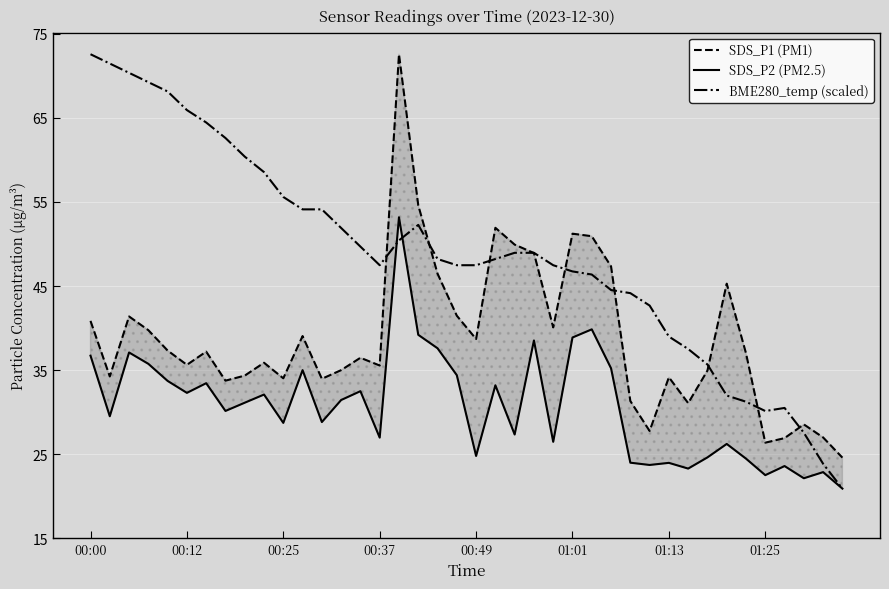

How many distinct data groups are displayed?

3